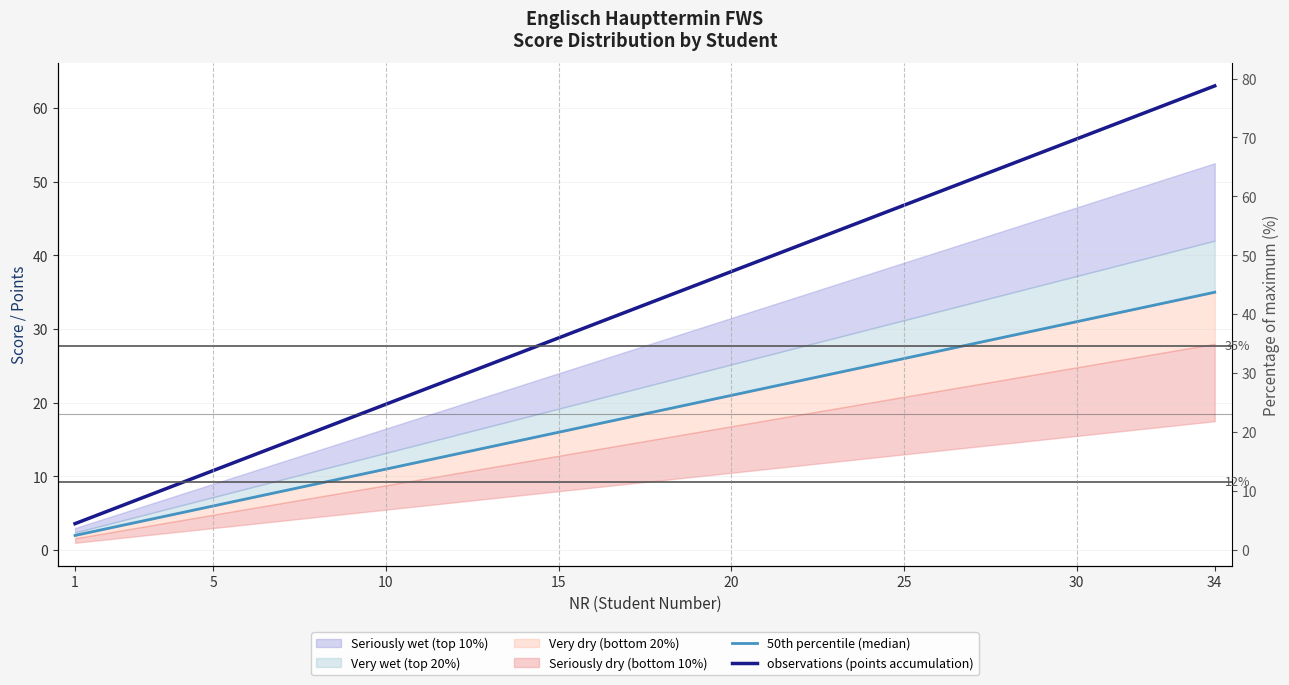

True or false: observations (points accumulation) and 50th percentile (median) intersect in this chart.

False